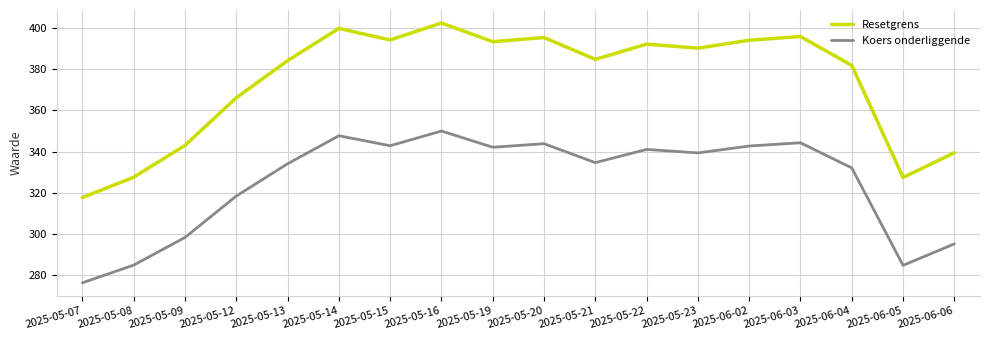

List the series in order of their peak value, lowest first.

Koers onderliggende, Resetgrens